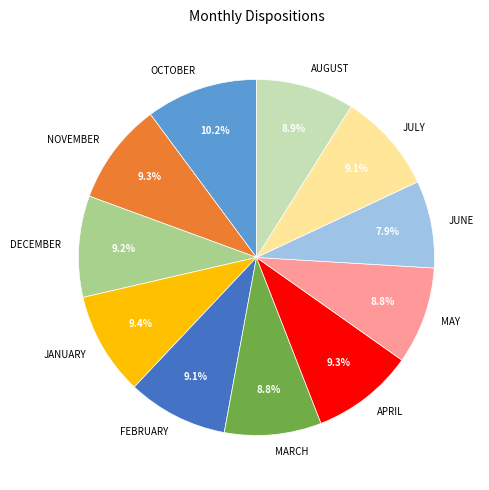

To the nearest percent, what is the difference between the OCTOBER and APRIL slice percentages?

1%